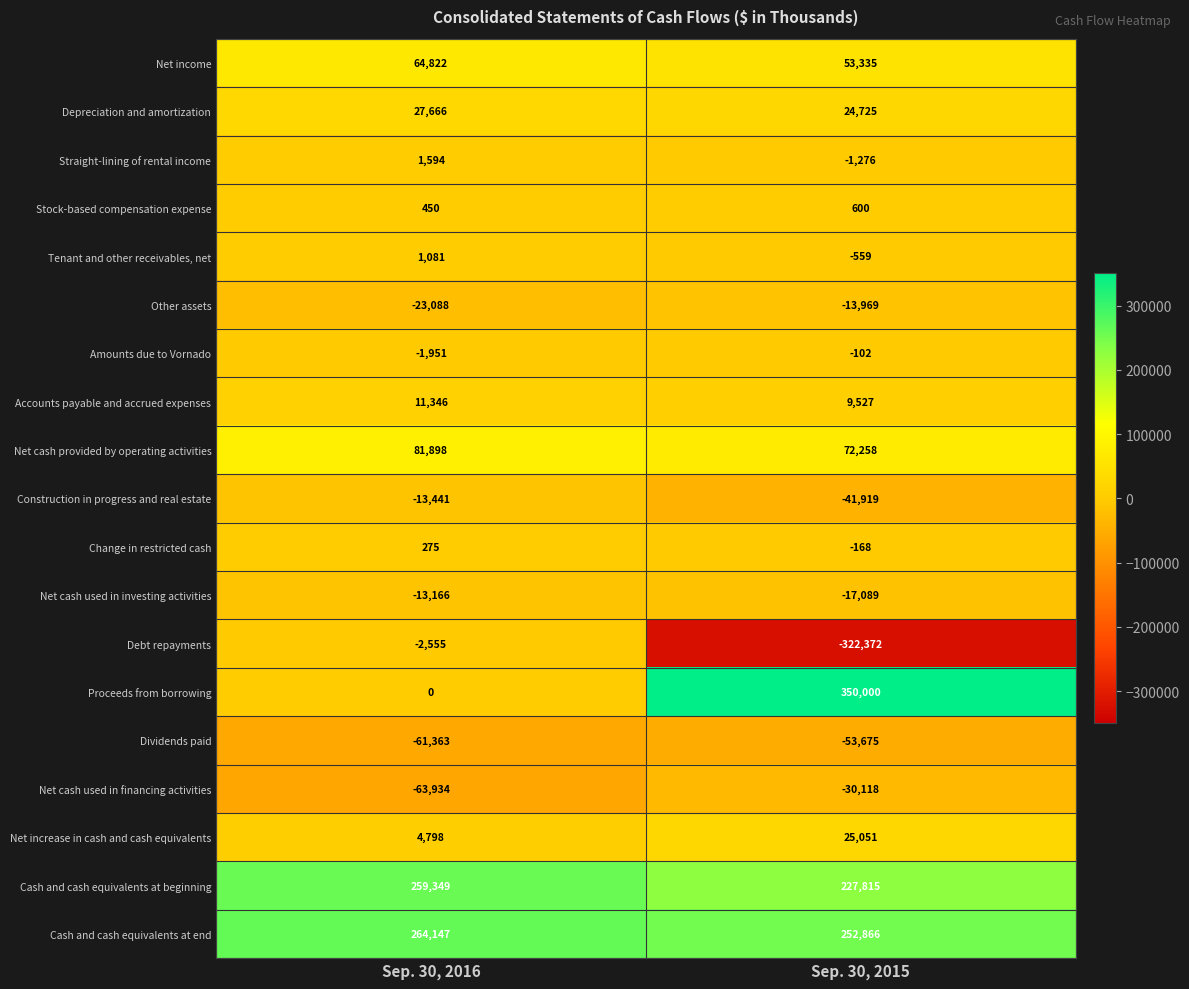

Which series has the largest total across all categories?

Cash and cash equivalents at end